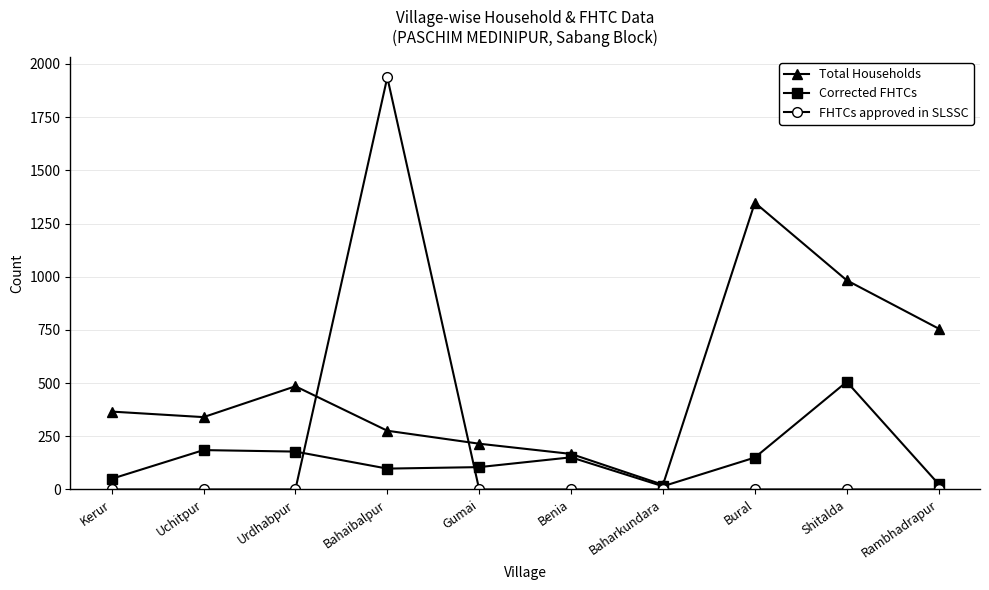

How many lines are shown in the chart?

3